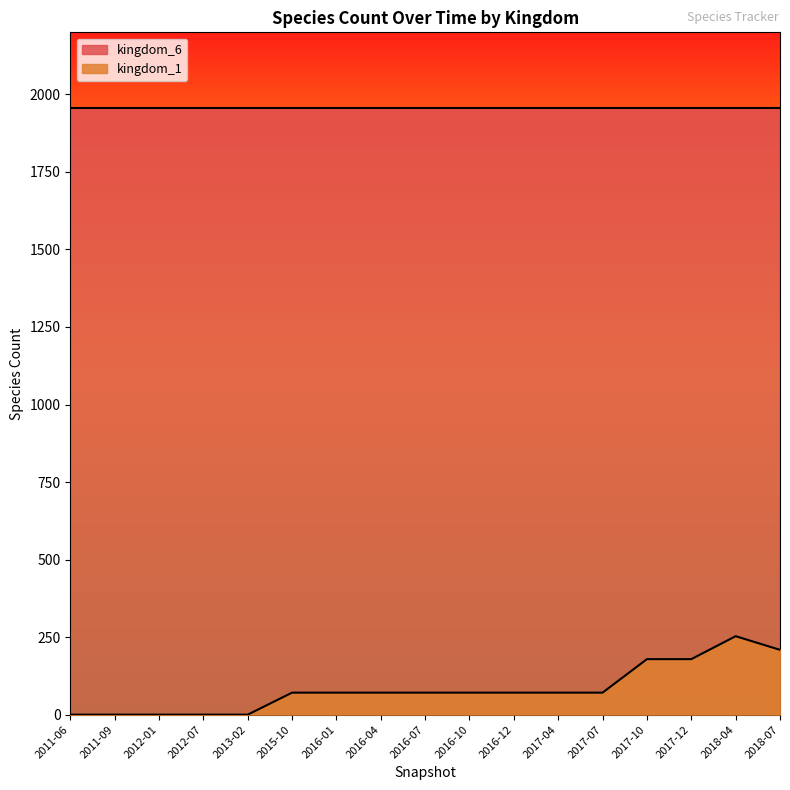

Where is the data nearest to the value 126?

2017-10